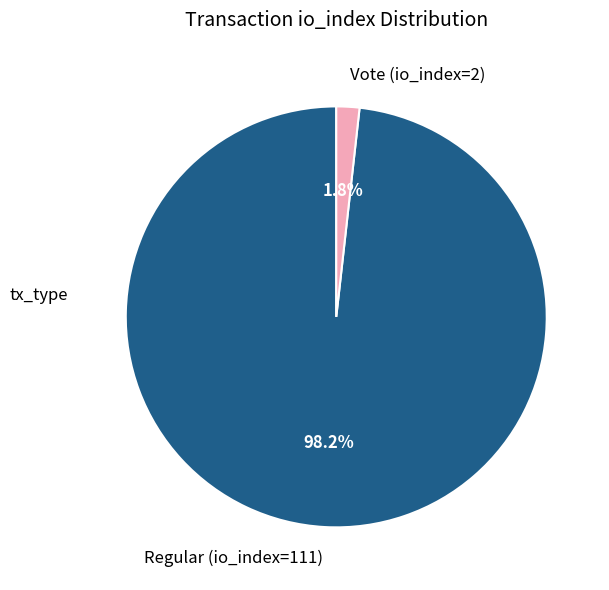

To the nearest percent, what is the difference between the Regular (io_index=111) and Vote (io_index=2) slice percentages?

96%